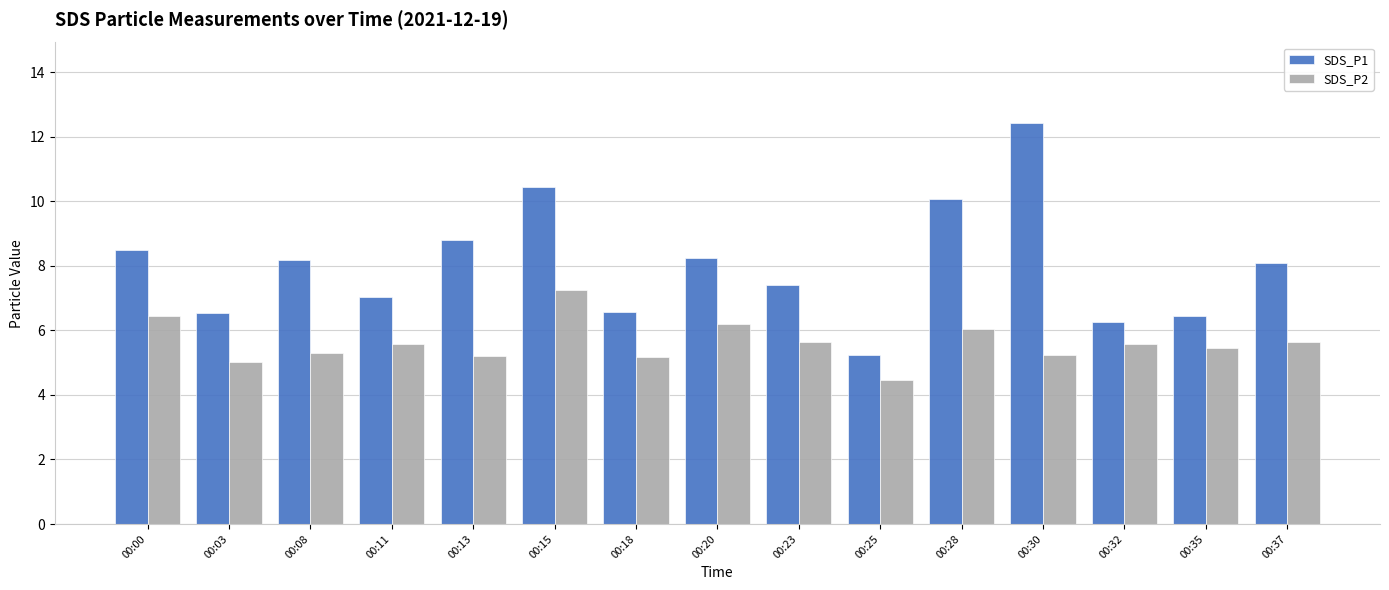

How many distinct data groups are displayed?

2